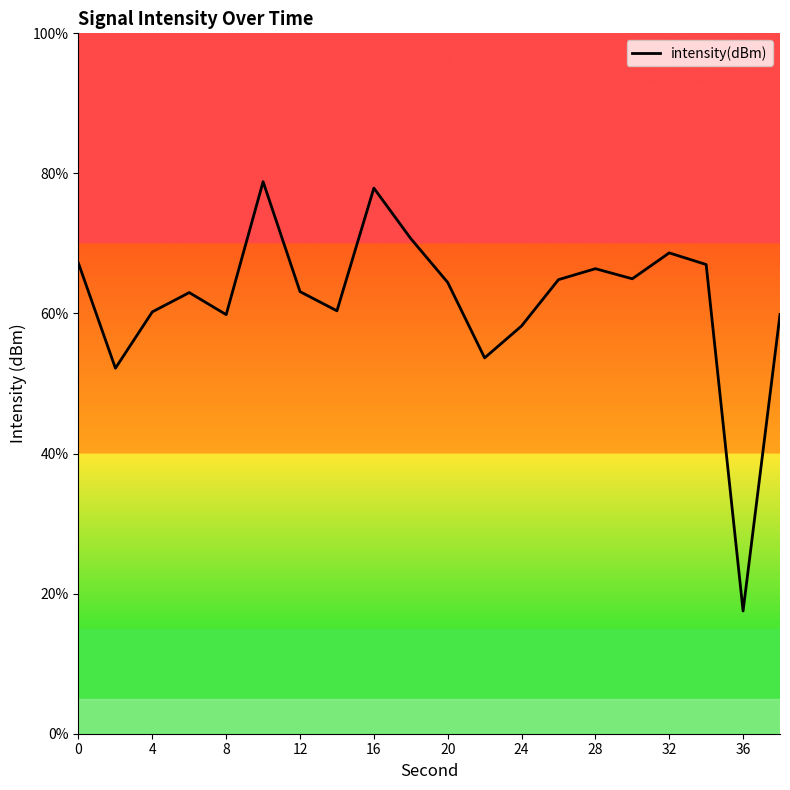

What is the maximum value shown in the chart?

78.8